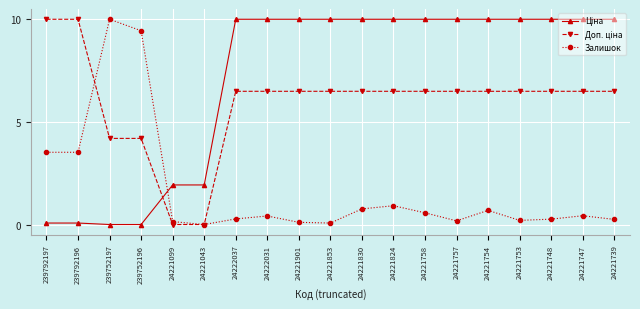

What is the difference between the highest and lowest values at 24221043?

1.9